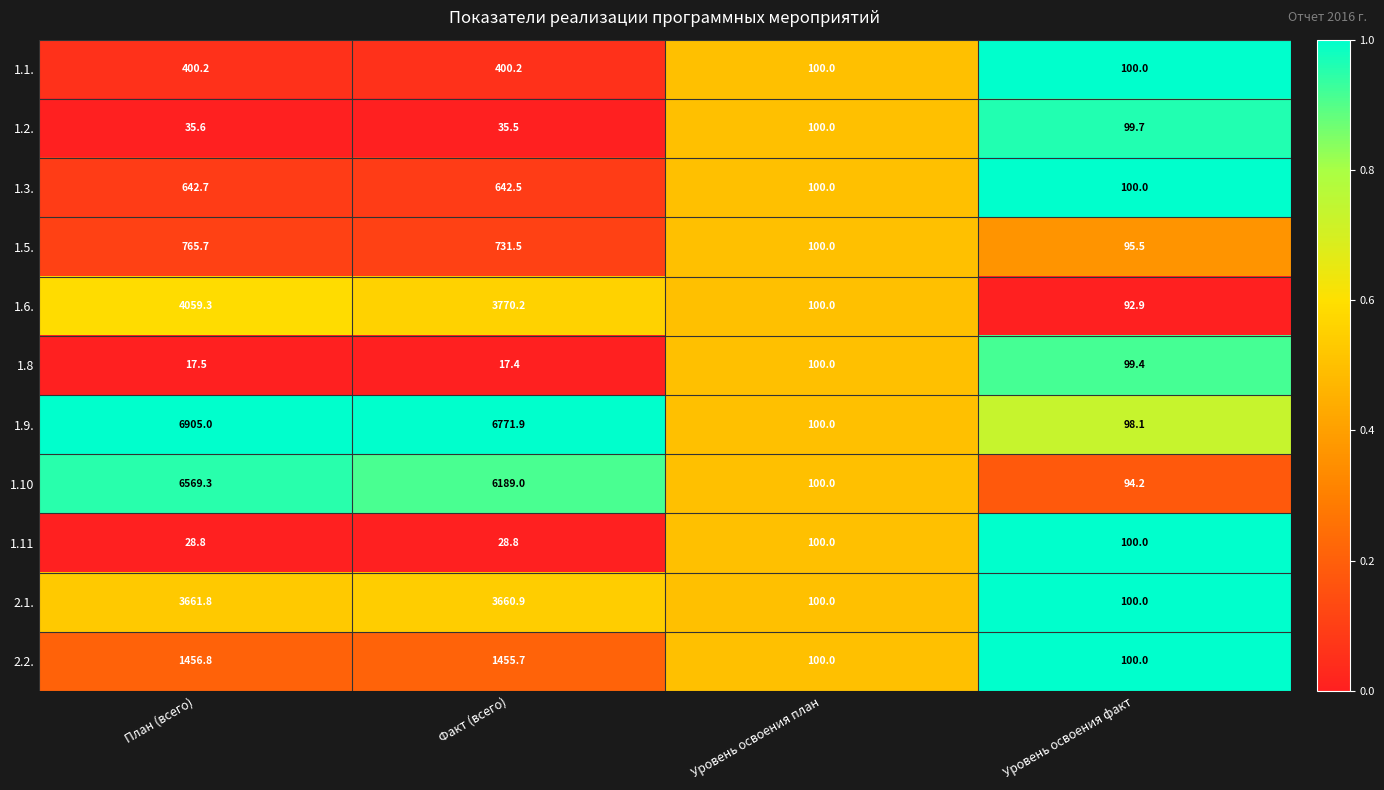

Which label corresponds to the smallest value in the chart?

Факт (всего)